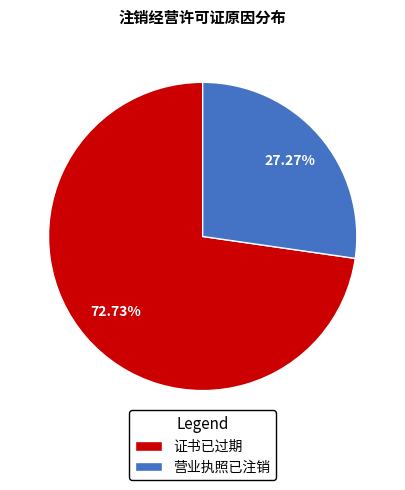

What percentage is the 证书已过期 slice, to the nearest percent?

73%